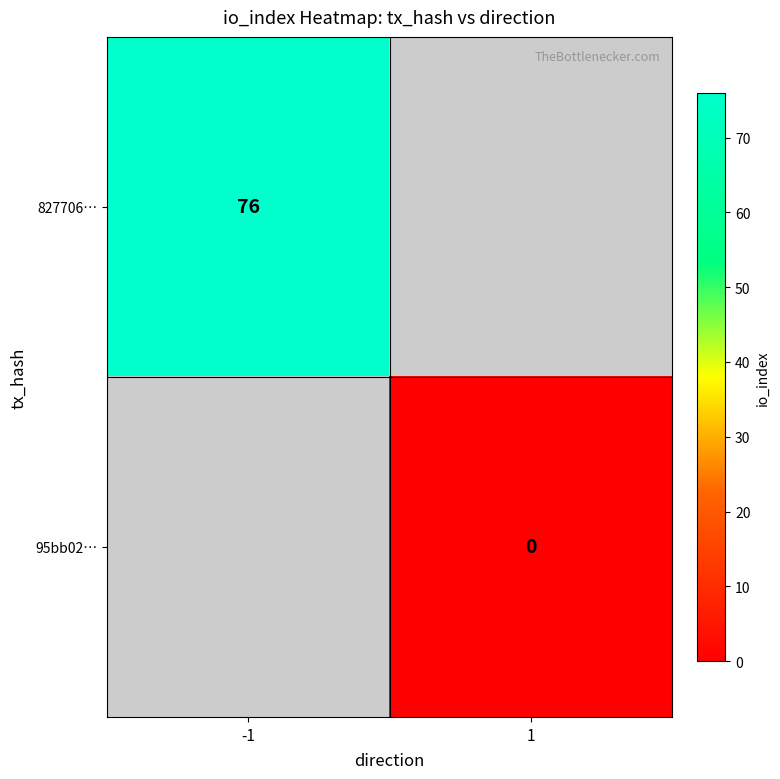

The value of 827706… at -1 is 76. True or false?

True